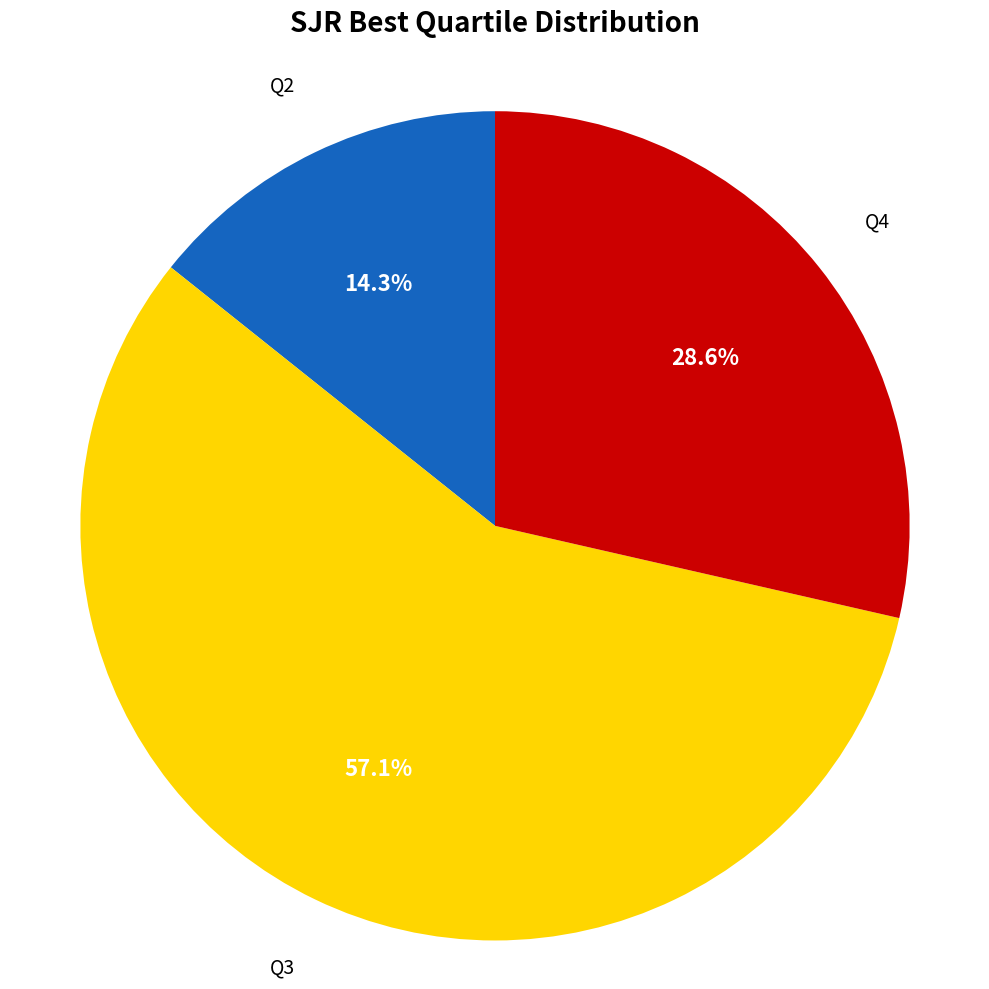

The Q2 slice represents 29% of the pie. True or false?

False